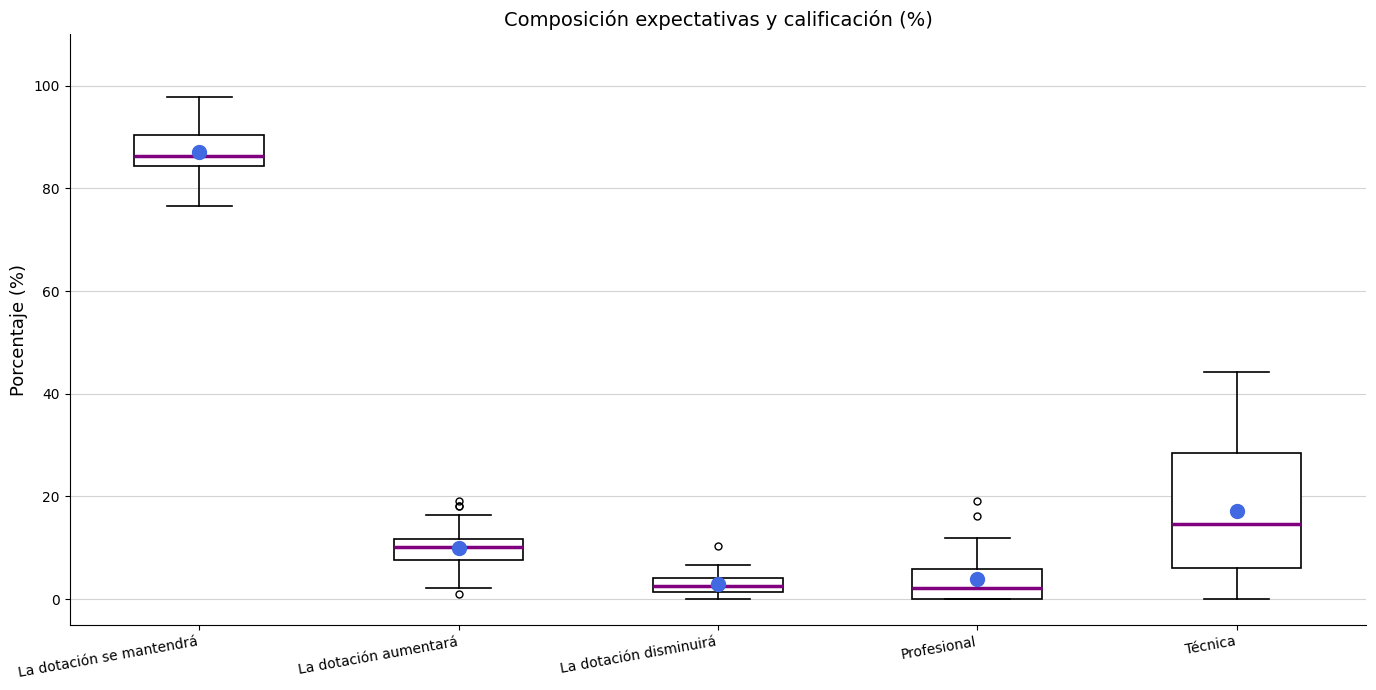

Which box is the tallest, from its lower edge to its upper edge?

Técnica